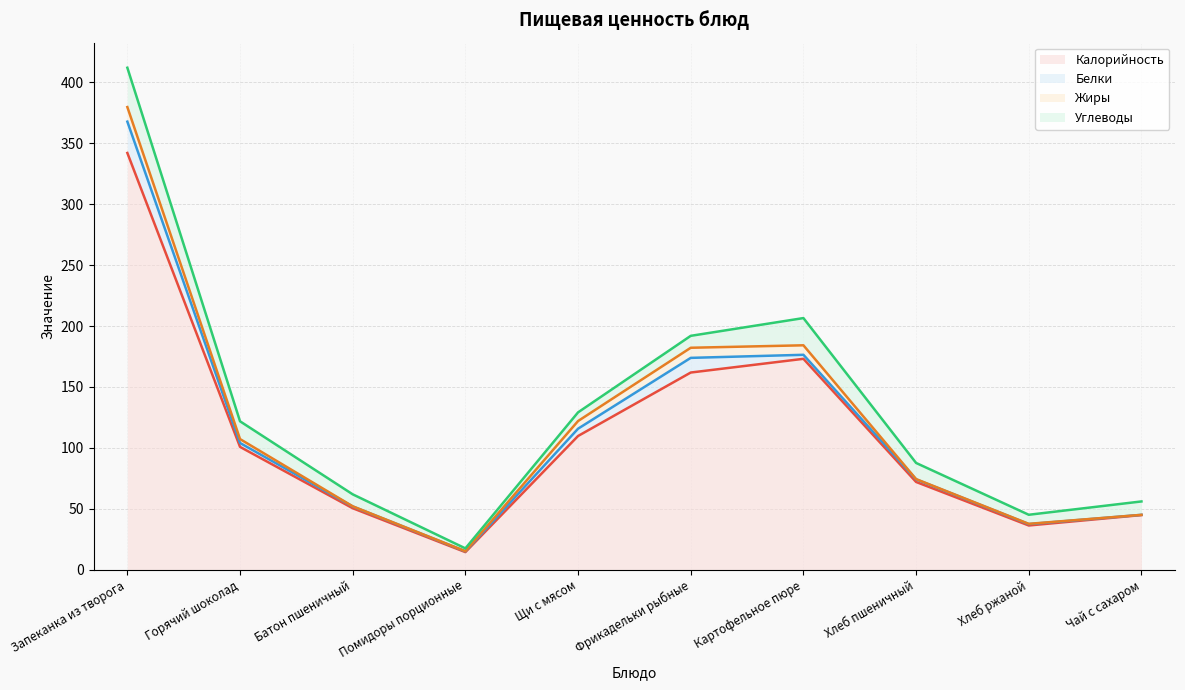

What is the average value of the Калорийность series?

110.5